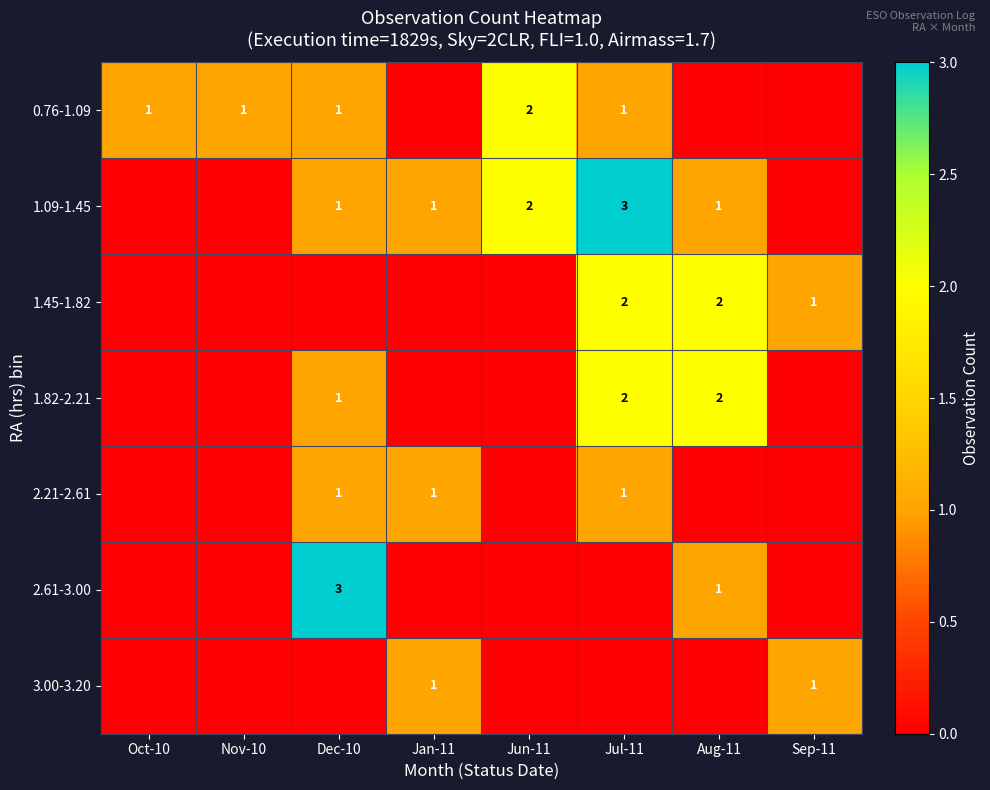

The 1.45-1.82 series shows 3 at Aug-11. True or false?

False